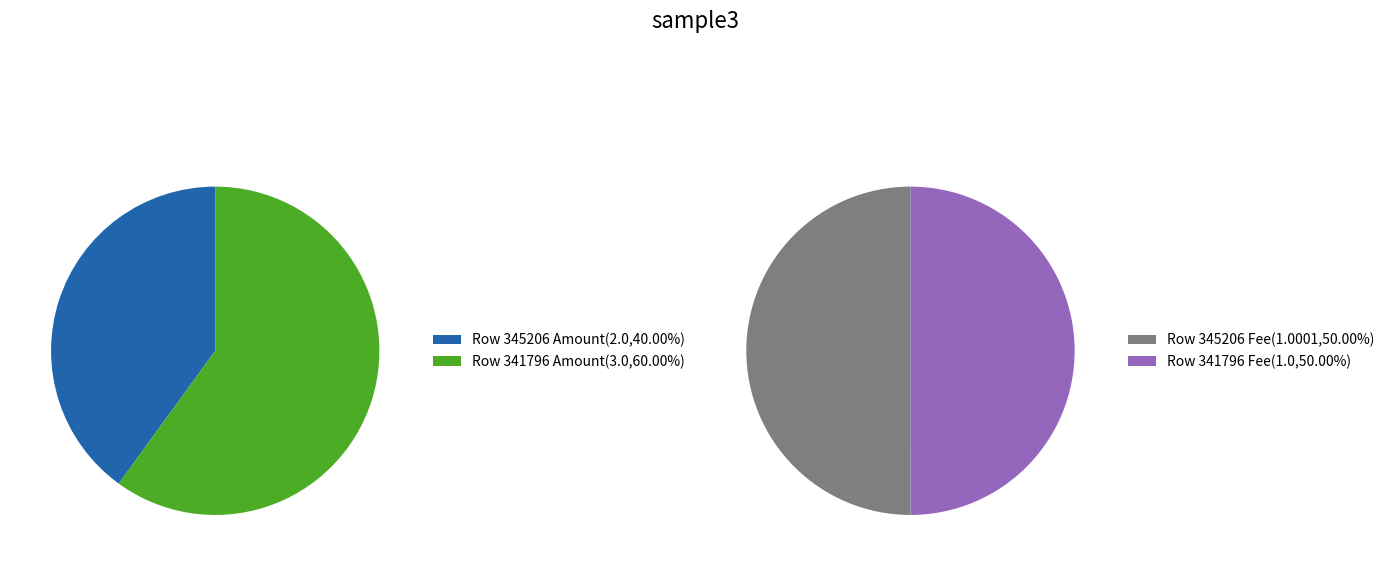

Between 345206 and 341796, which series saw the biggest shift?

Amount